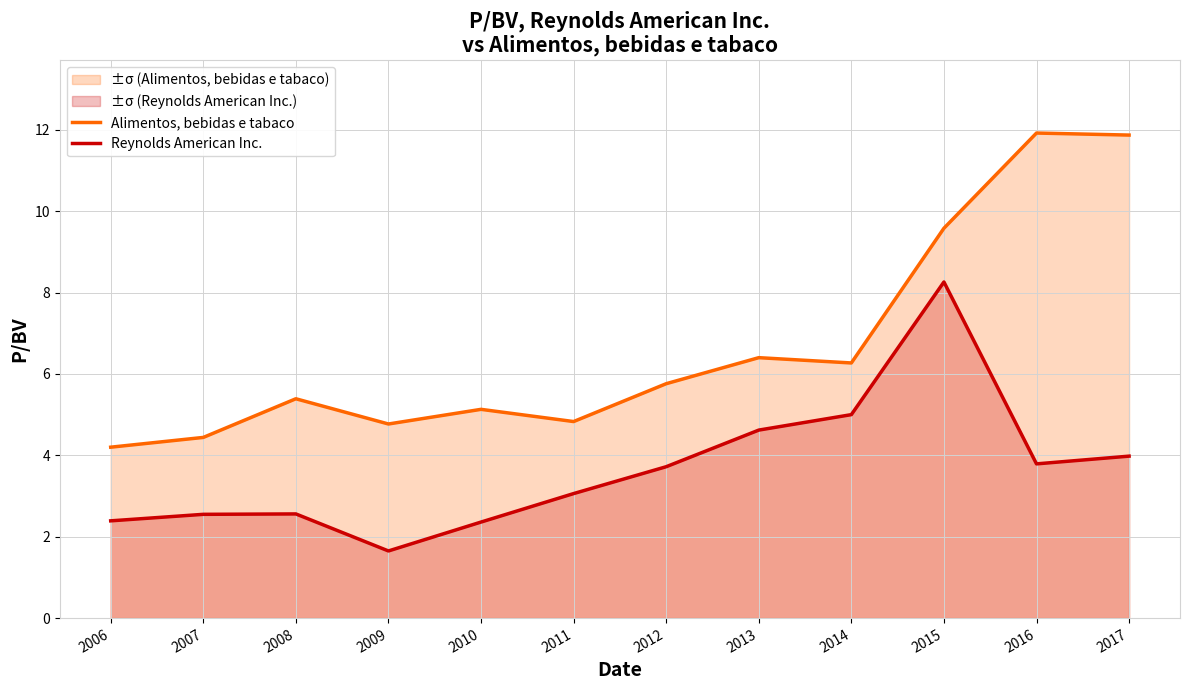

True or false: Alimentos, bebidas e tabaco and Reynolds American Inc. intersect in this chart.

False